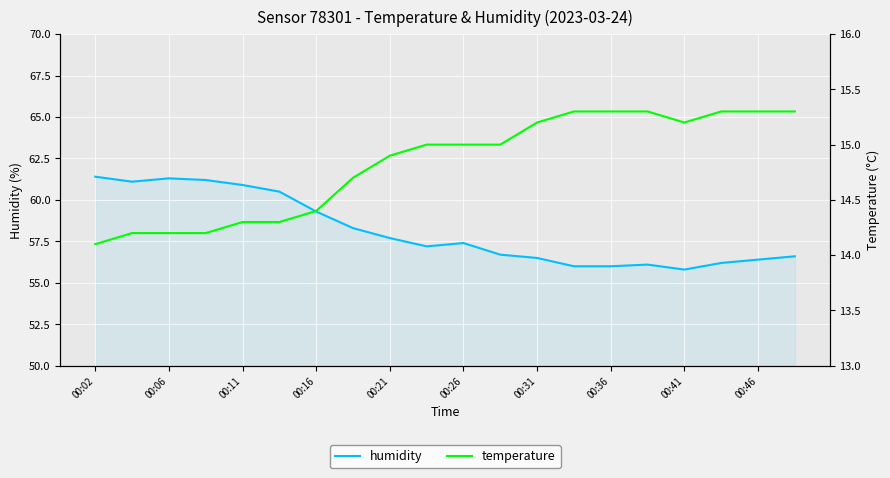

At which label does humidity reach its peak?

00:02